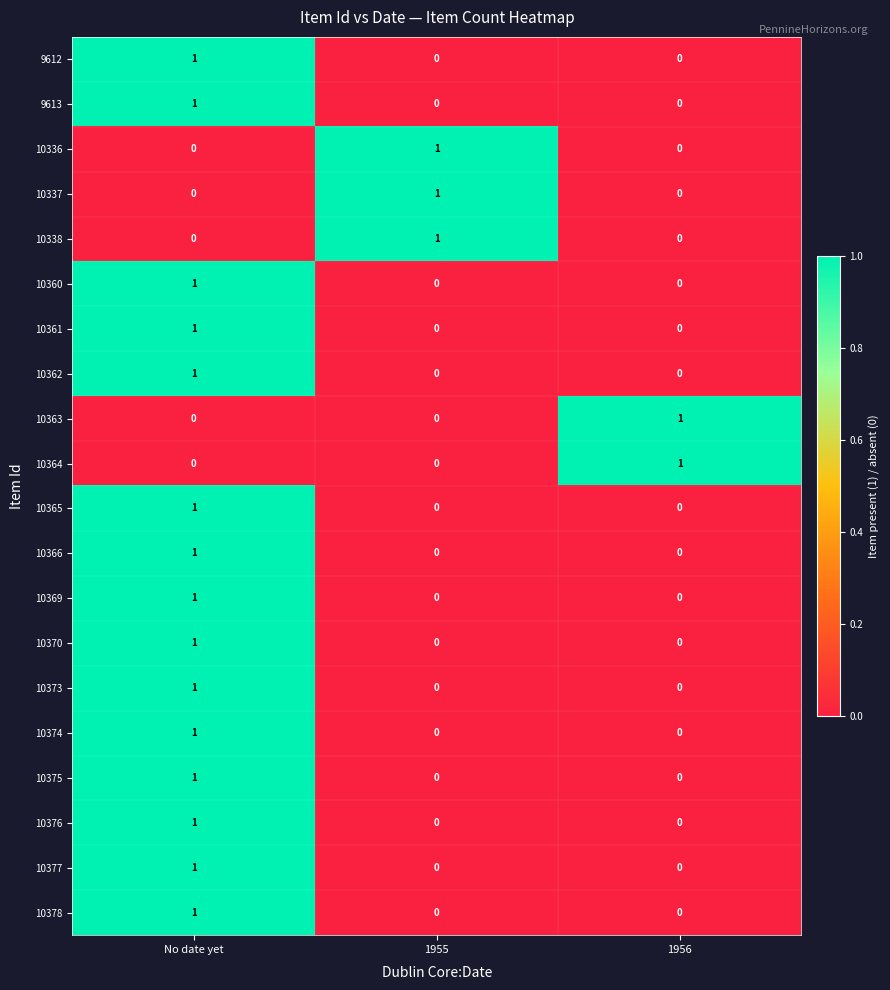

Is it true that 10360 equals 0 at 1956?

True